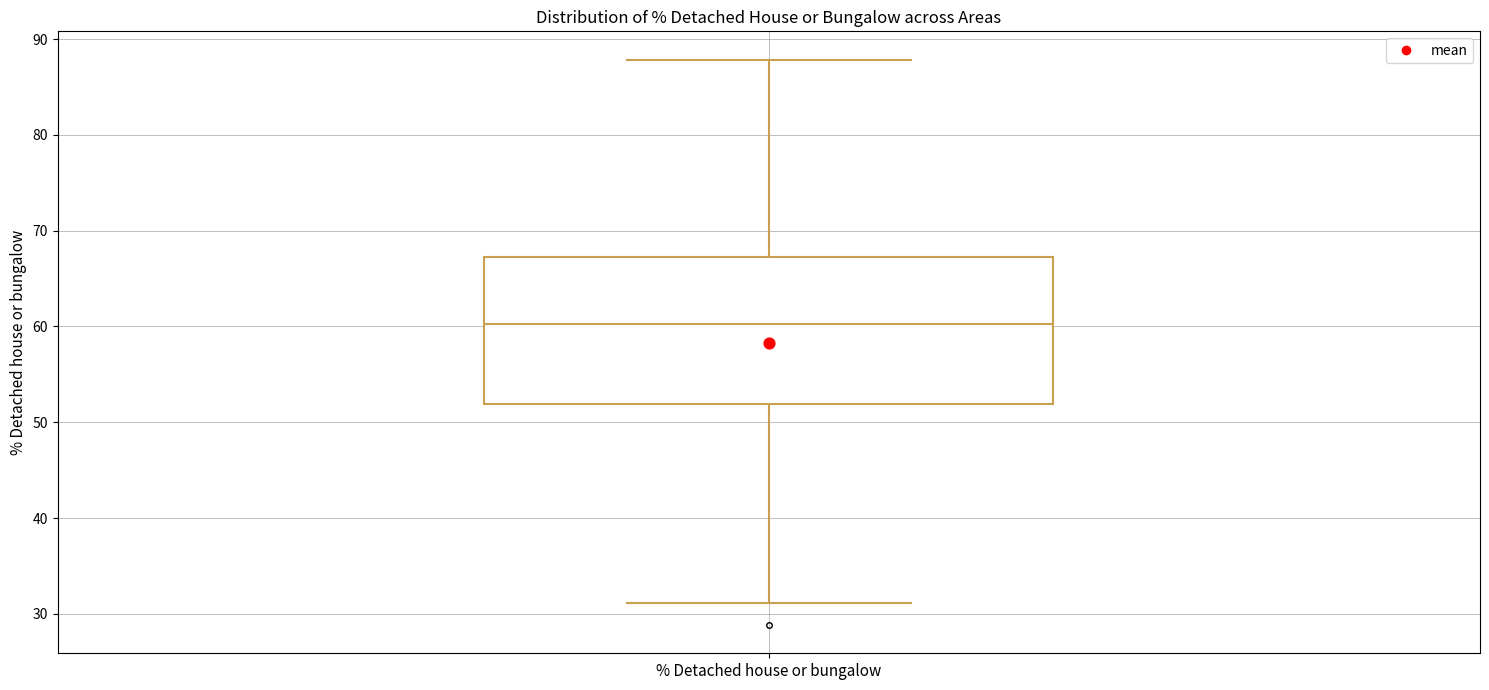

Where does the lower whisker of the box for % Detached house or bungalow end on the y-axis? The values are not printed on the chart, so give them approximately, as read against the axis.

31